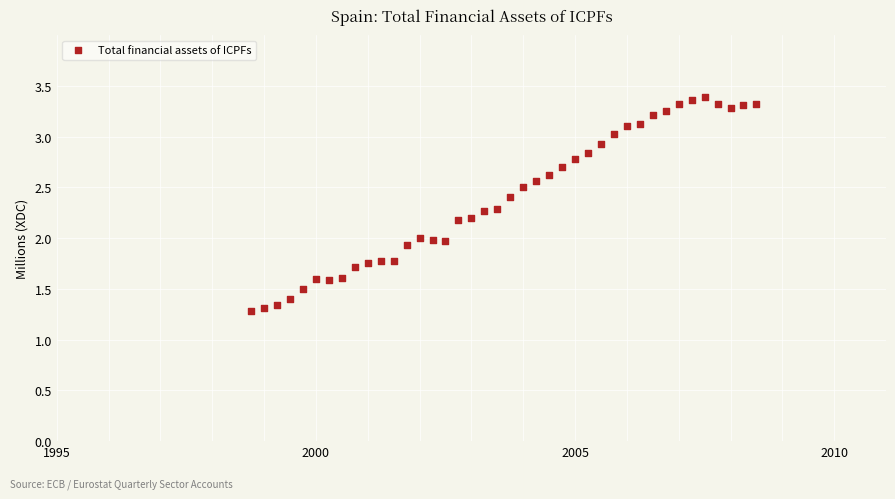

What is the range of X values (max minus min)?

9.8